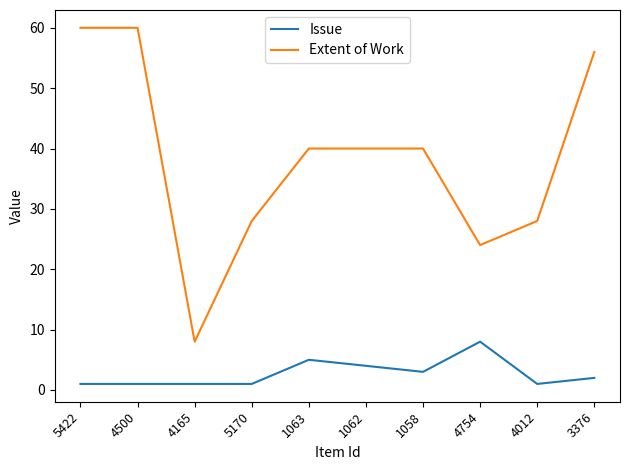

True or false: Extent of Work has a value of 9 at 4012.

False